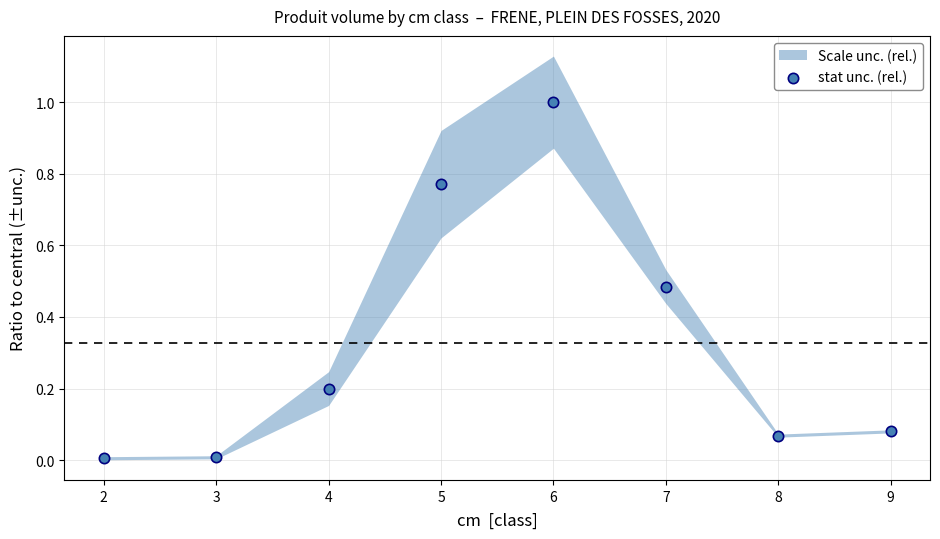

What is the average X value?

5.5